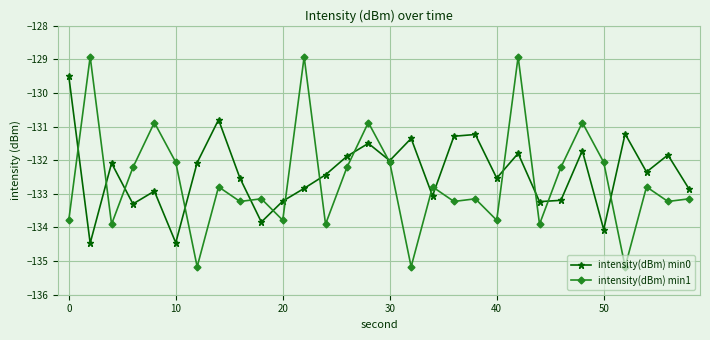

What is the maximum value for intensity(dBm) min1?

-128.9